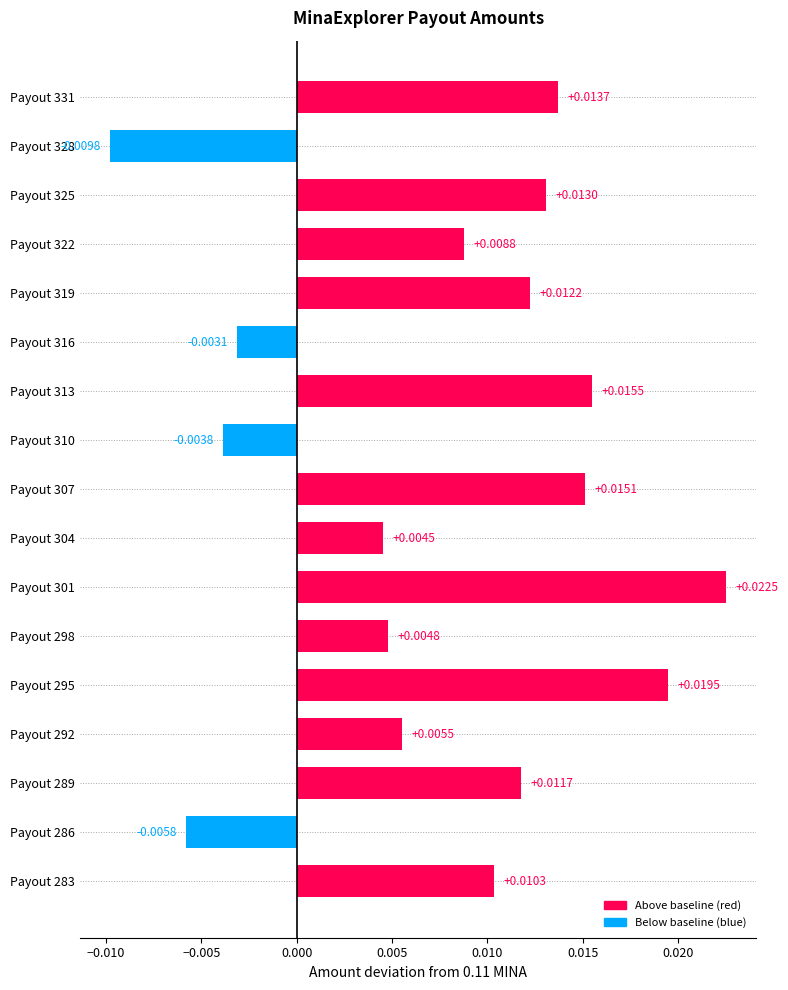

List the labels in order of value, largest first.

Payout 301, Payout 295, Payout 313, Payout 307, Payout 331, Payout 325, Payout 319, Payout 289, Payout 283, Payout 322, Payout 292, Payout 298, Payout 304, Payout 316, Payout 310, Payout 286, Payout 328